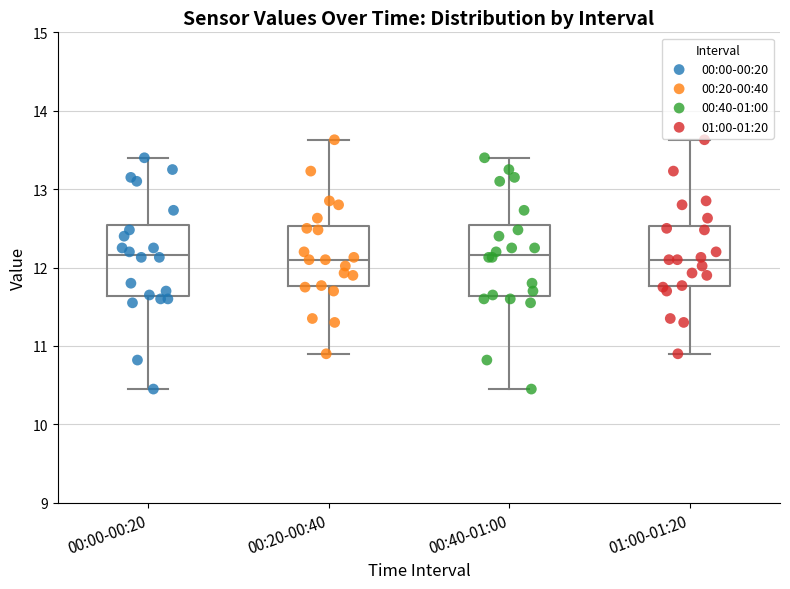

Where is the upper edge of the box for 00:00-00:20 on the y-axis? The values are not printed on the chart, so give them approximately, as read against the axis.

12.5